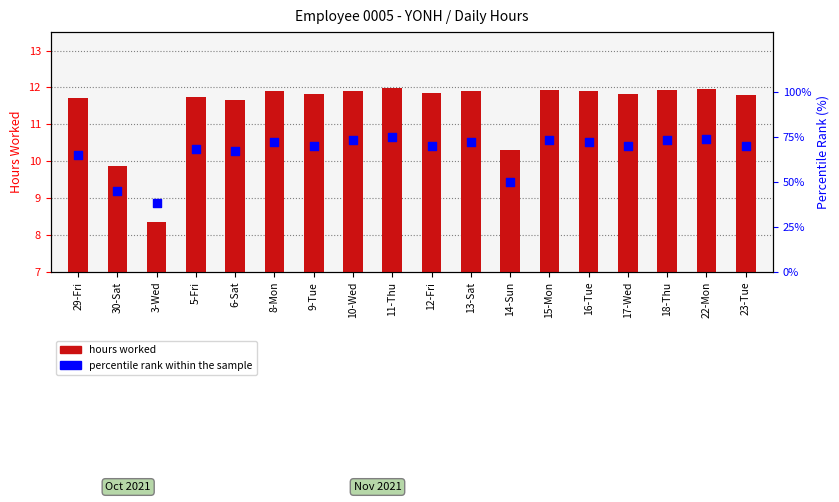

Which series has the largest total across all categories?

percentile rank within the sample